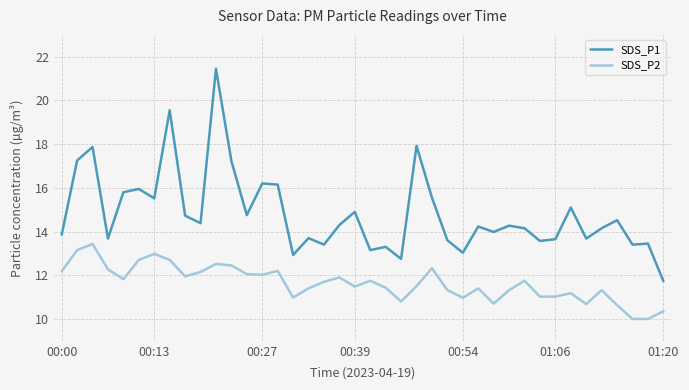

Which series has the largest range (max minus min)?

SDS_P1